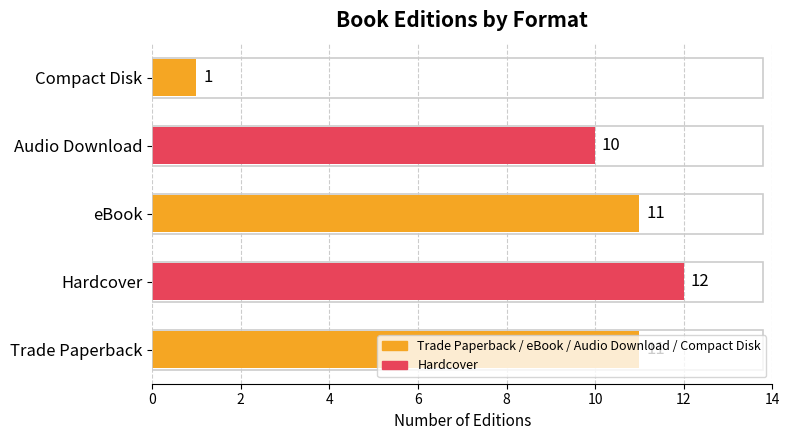

Are the bars grouped side by side (vs. stacked)?

No